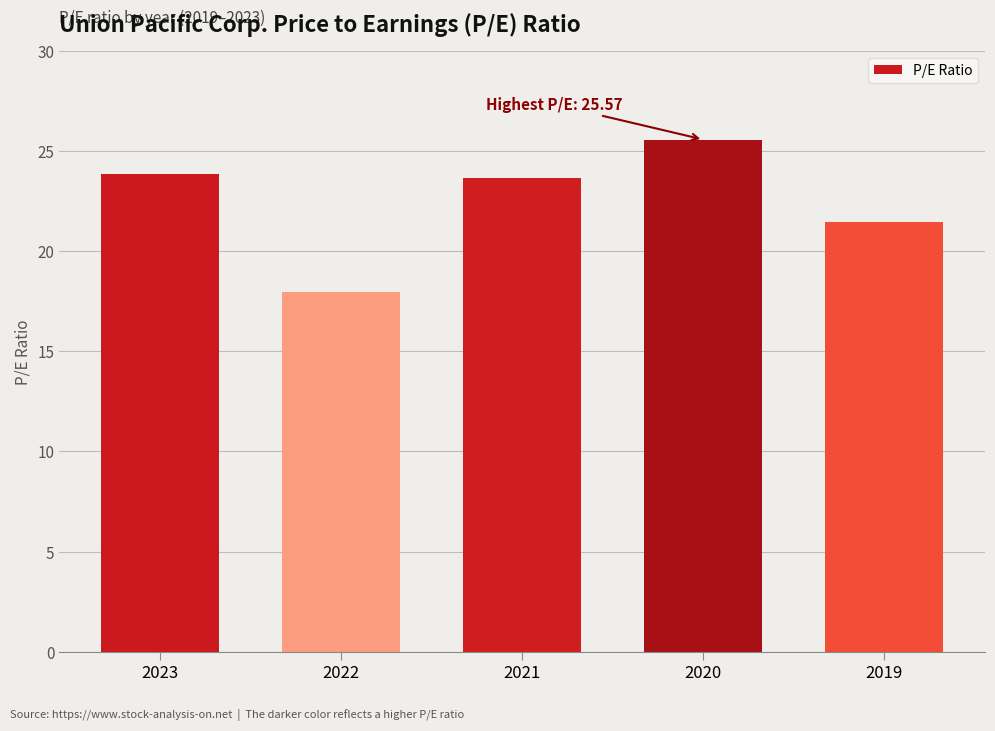

Reading right to left, list all the values displayed in this chart.

21.4	25.6	23.7	18.0	23.9